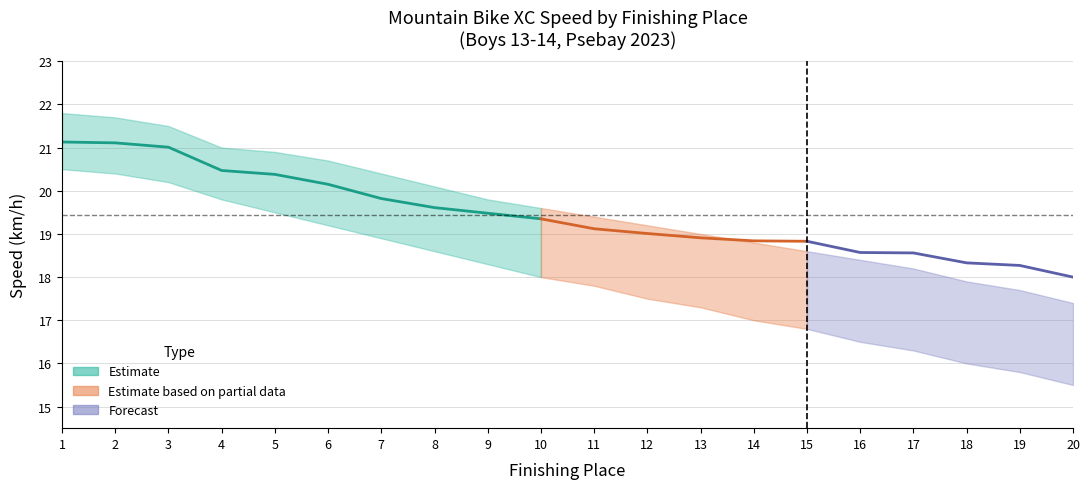

What is the greatest value displayed?

21.8